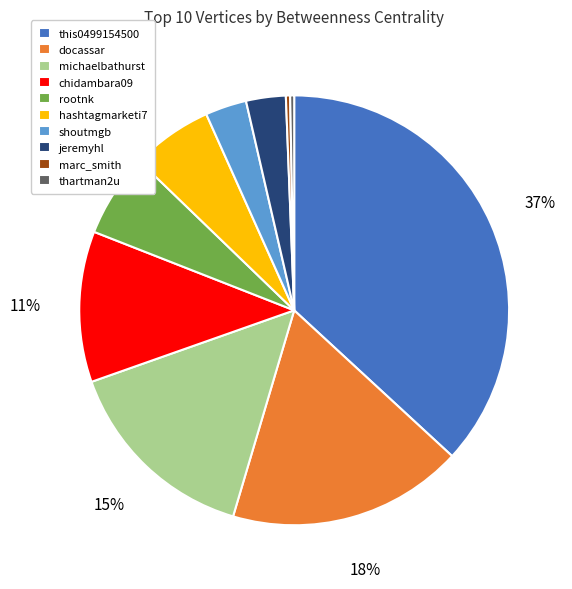

To the nearest percent, what is the difference between the largest and smallest slice percentages?

37%